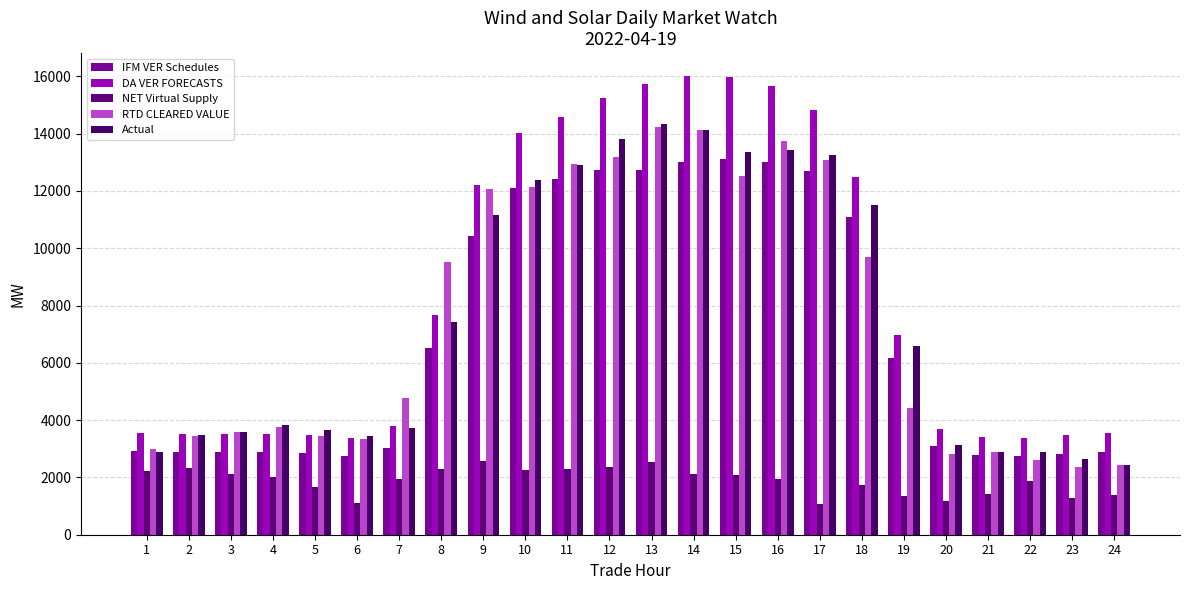

The IFM VER Schedules series shows 3012.4 at 7. True or false?

True